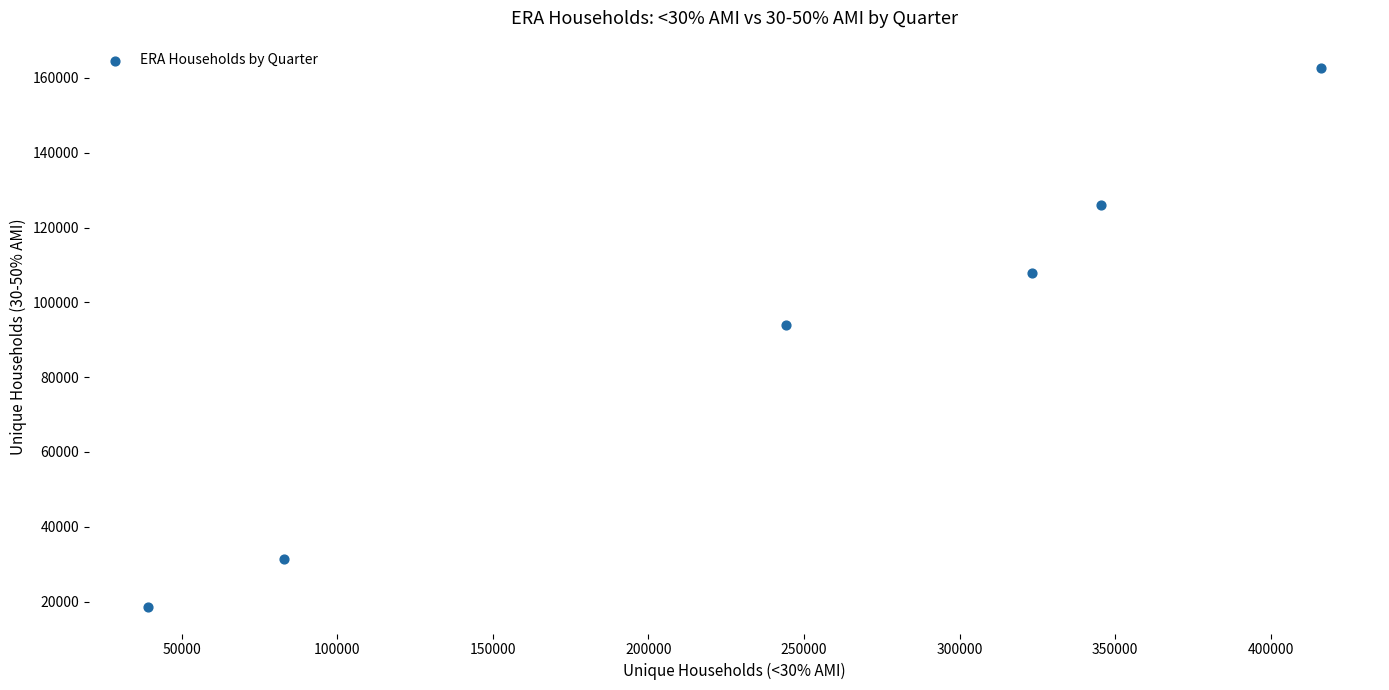

What Y value in the scatter plot is closest to 90713?

93950